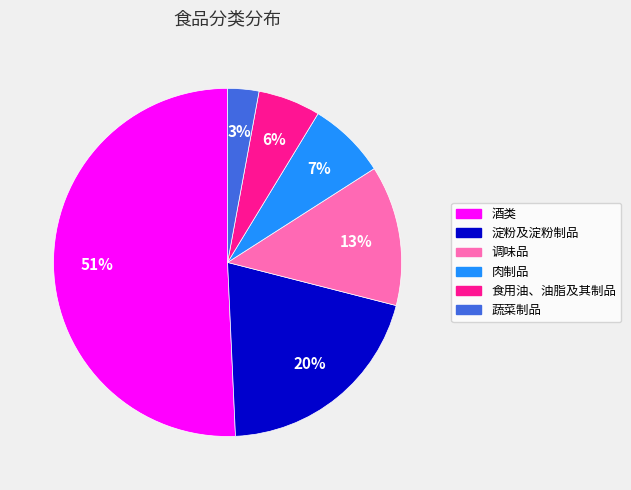

How many slices are in this pie chart?

6